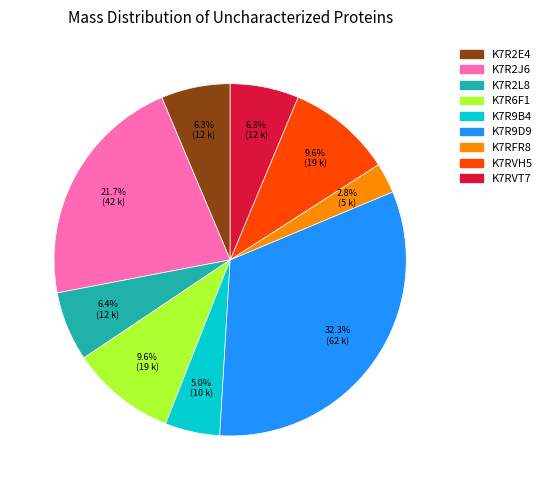

To the nearest percent, what is the difference between the K7R2J6 and K7RFR8 slice percentages?

19%